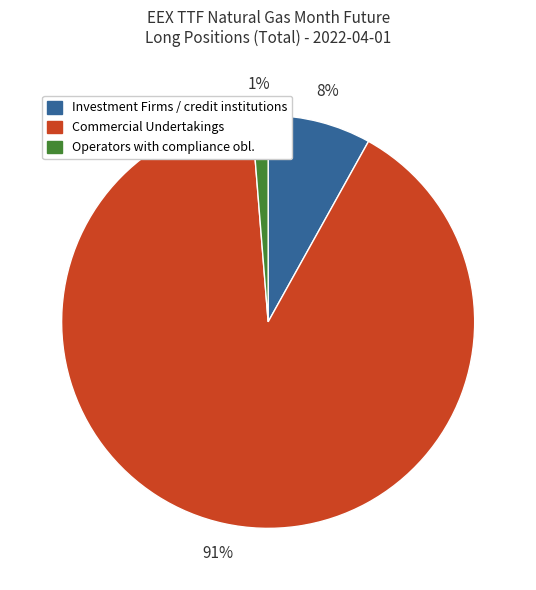

To the nearest percent, what is the average slice percentage?

33%